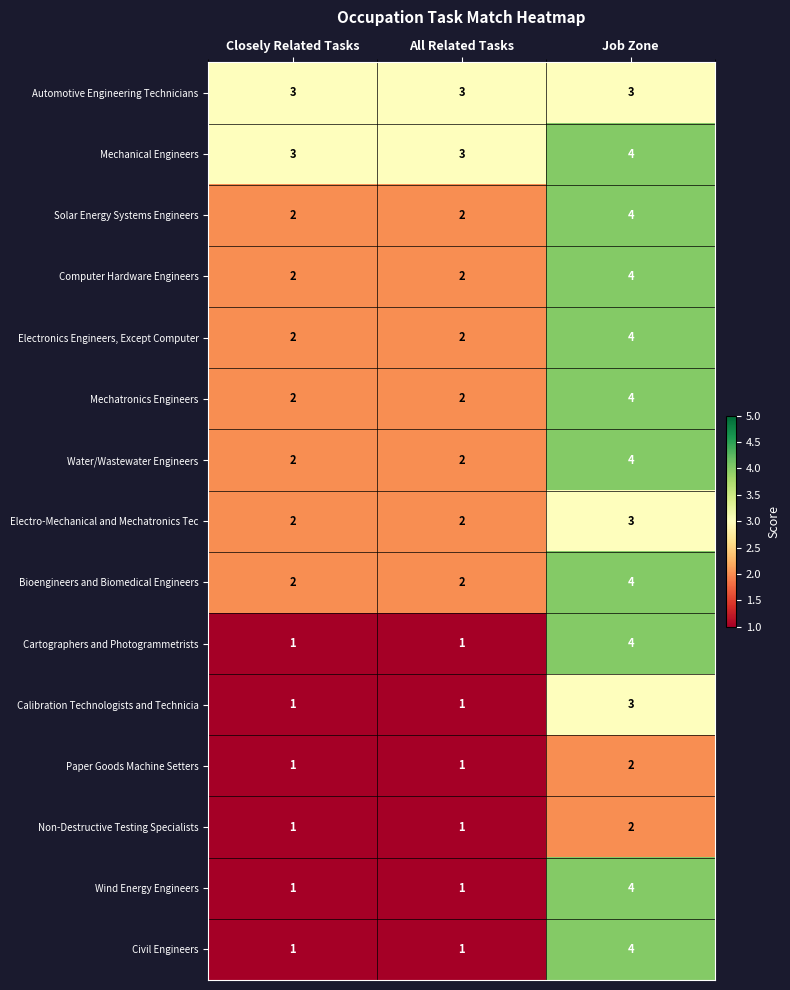

Is the value of Electro-Mechanical and Mechatronics Tec at Closely Related Tasks greater than the value of Civil Engineers at All Related Tasks?

Yes